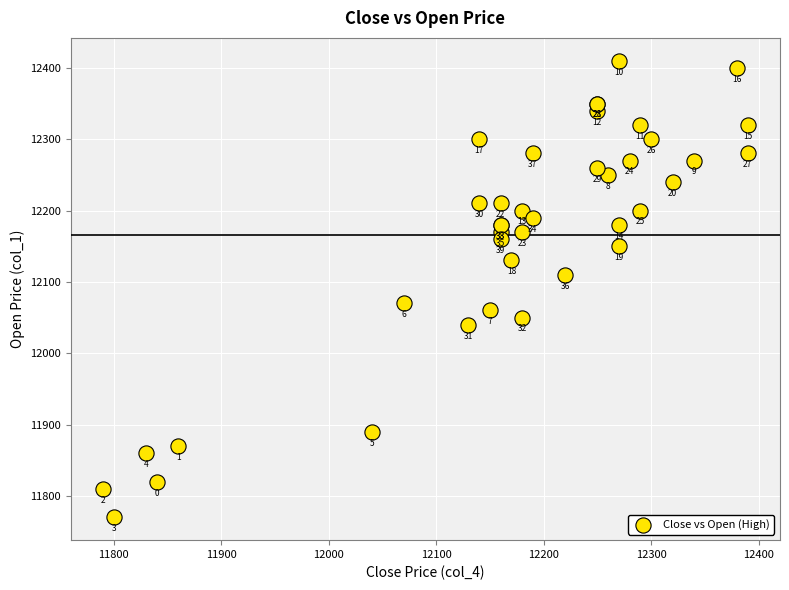

What Y value in the scatter plot is closest to 12090?

12070